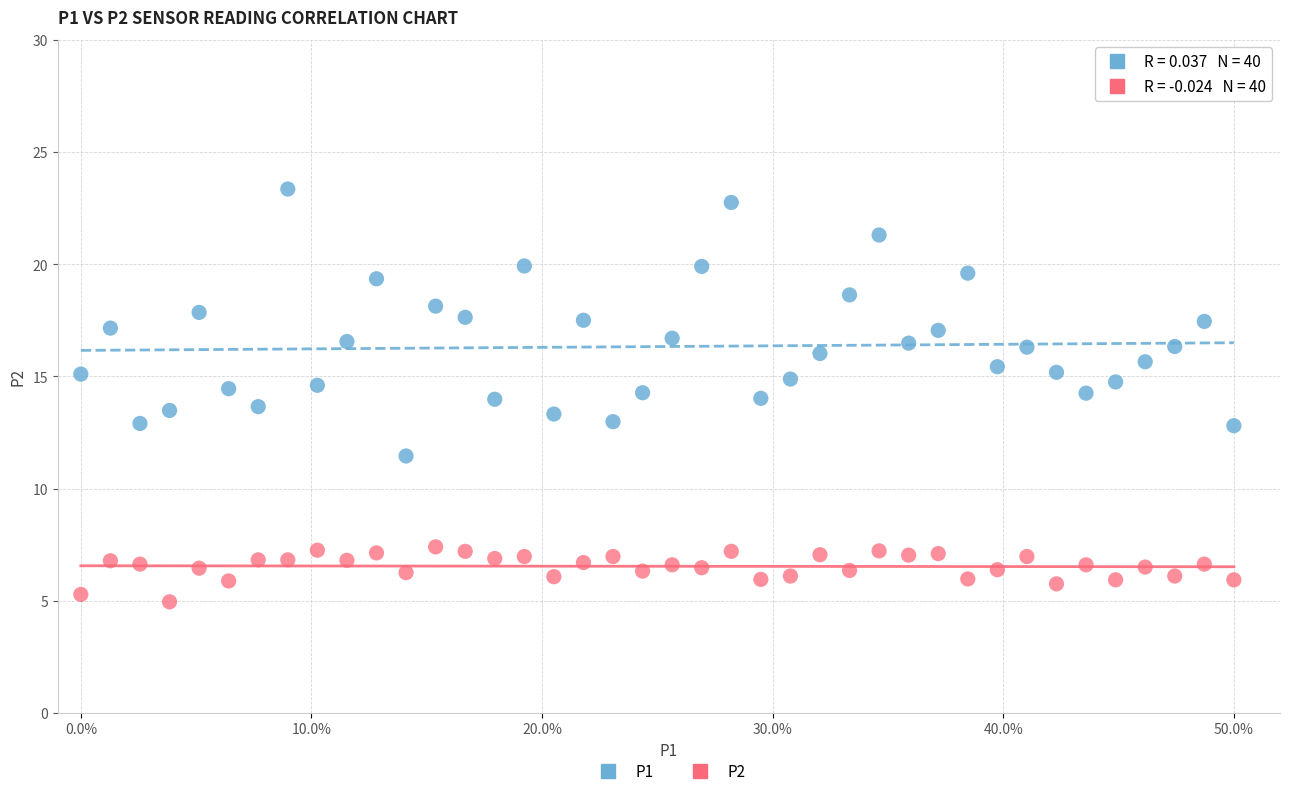

Which series has the largest Y range (max minus min)?

P1